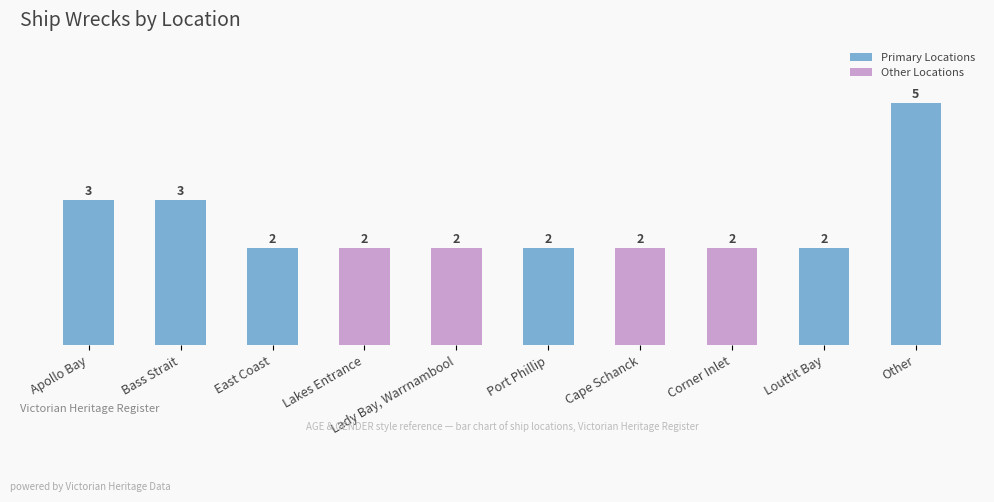

Approximately how many times larger is the value at Port Phillip compared to Apollo Bay?

0.7